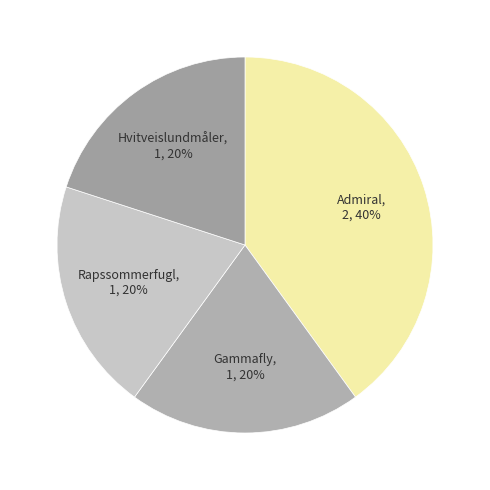

Do Gammafly and Rapssommerfugl together represent more than half of the pie?

No